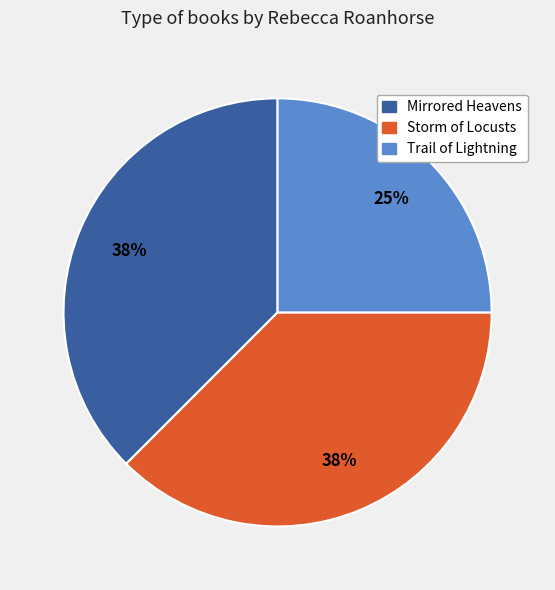

Does any single category account for the majority?

No